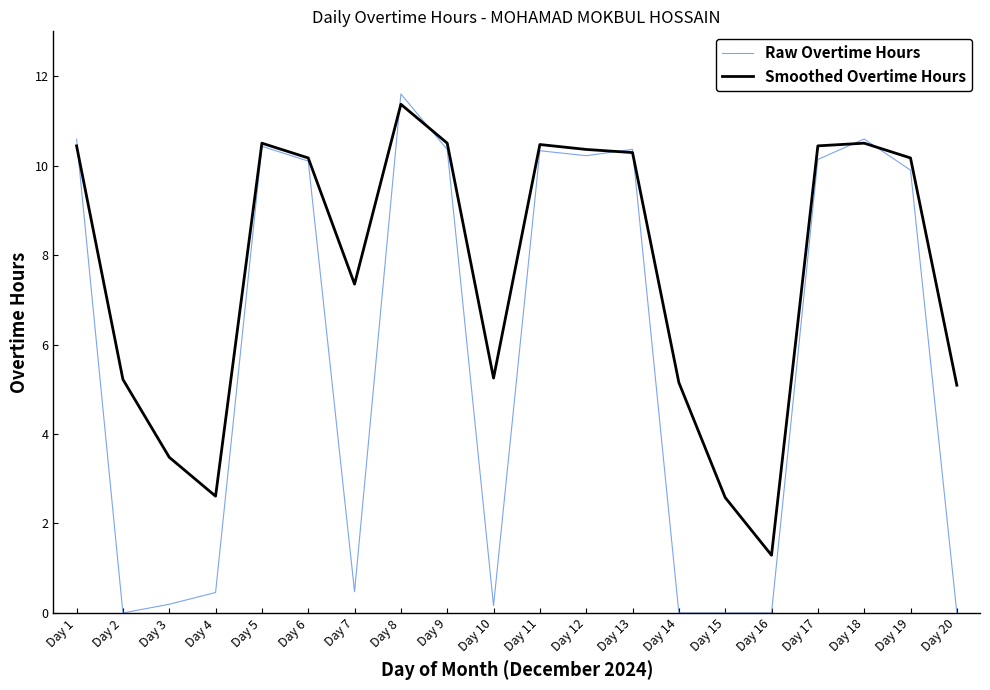

What is the difference between the maximum and second lowest values in the Smoothed Overtime Hours series?

8.8